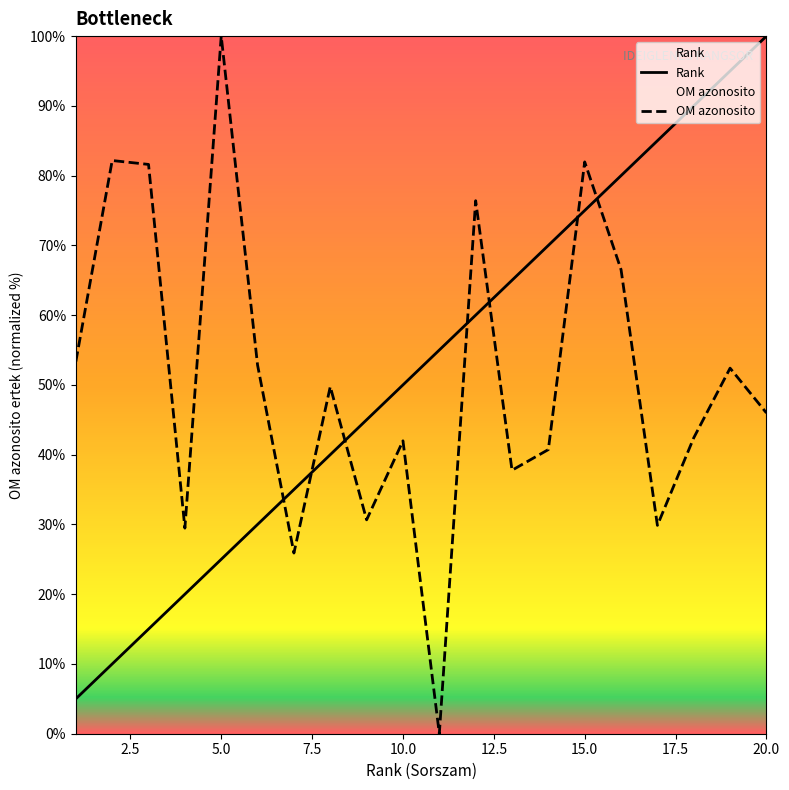

How many data points in Rank are above 55?

9